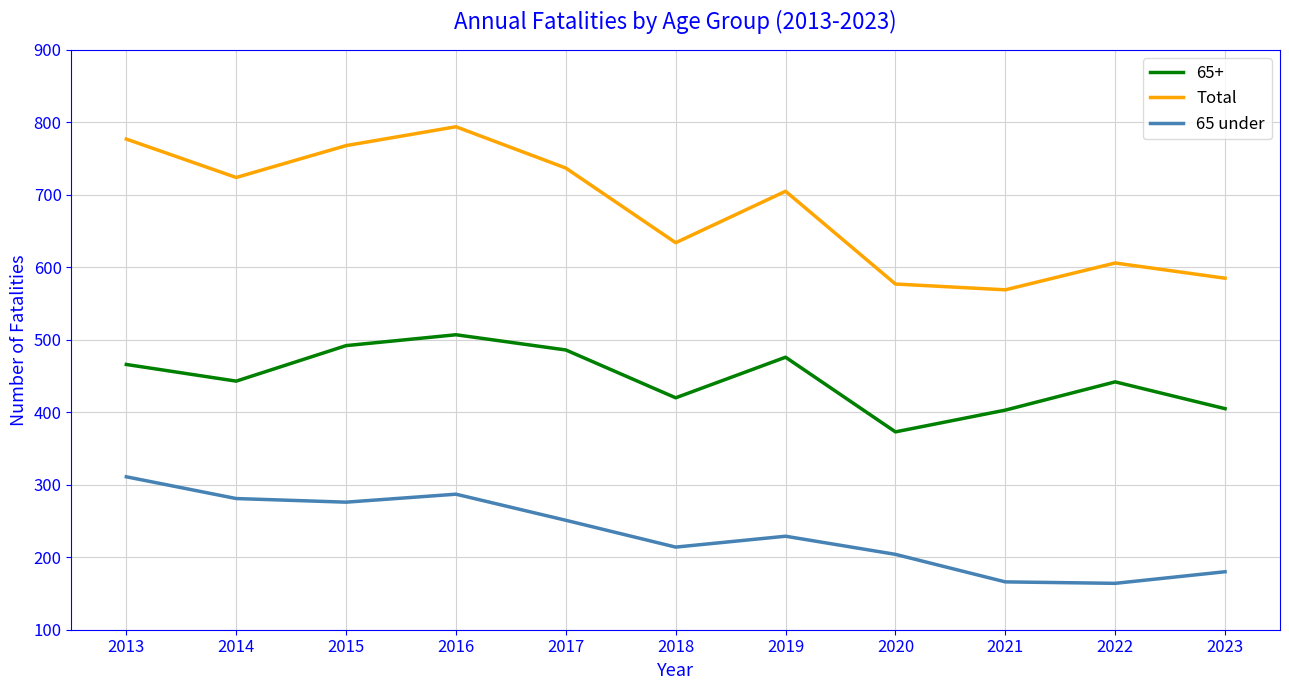

Rank the categories by Total value from highest to lowest.

2016, 2013, 2015, 2017, 2014, 2019, 2018, 2022, 2023, 2020, 2021